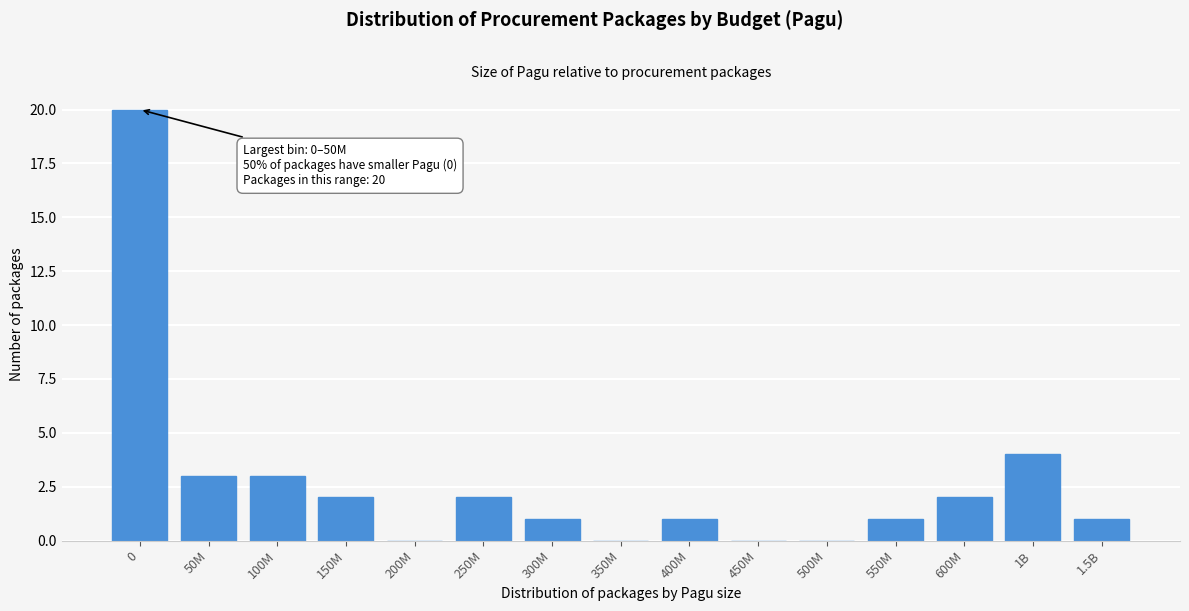

Reading left to right, extract all data points from this chart.

0=20	50M=3	100M=3	150M=2	200M=0	250M=2	300M=1	350M=0	400M=1	450M=0	500M=0	550M=1	600M=2	1B=4	1.5B=1